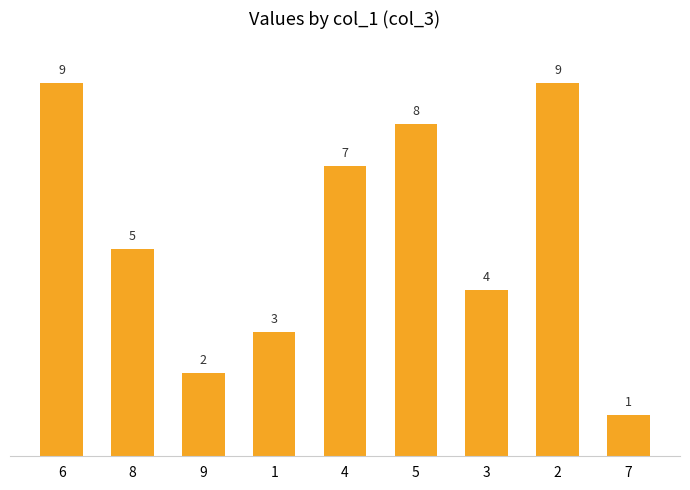

What is the difference between the maximum and minimum values?

8